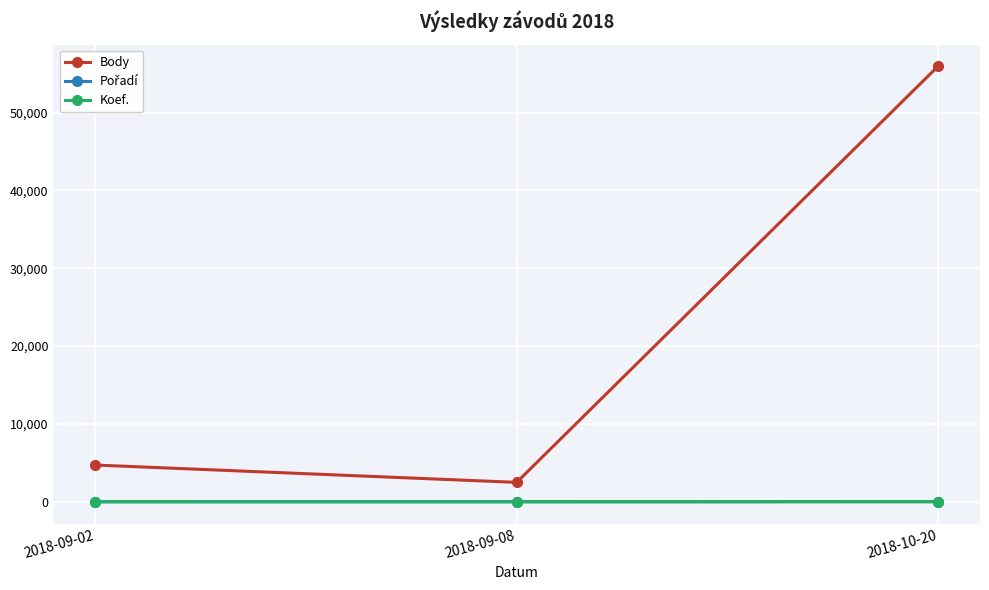

Does the chart display data point markers on the line(s)?

Yes